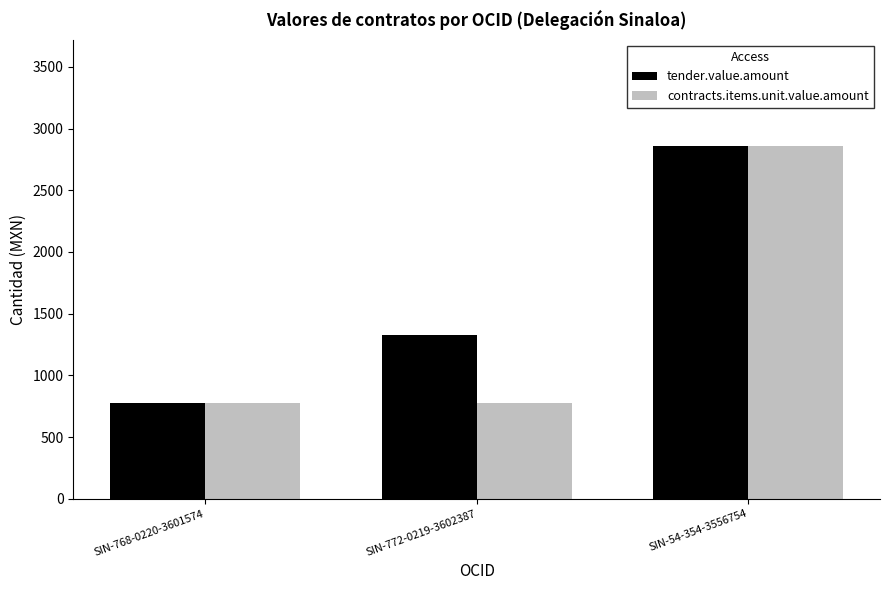

Reading left to right, what are all the values shown in this chart?

tender.value.amount: SIN-768-0220-3601574=779.5	SIN-772-0219-3602387=1328.2	SIN-54-354-3556754=2860.6
contracts.items.unit.value.amount: SIN-768-0220-3601574=779.5	SIN-772-0219-3602387=779.5	SIN-54-354-3556754=2860.6